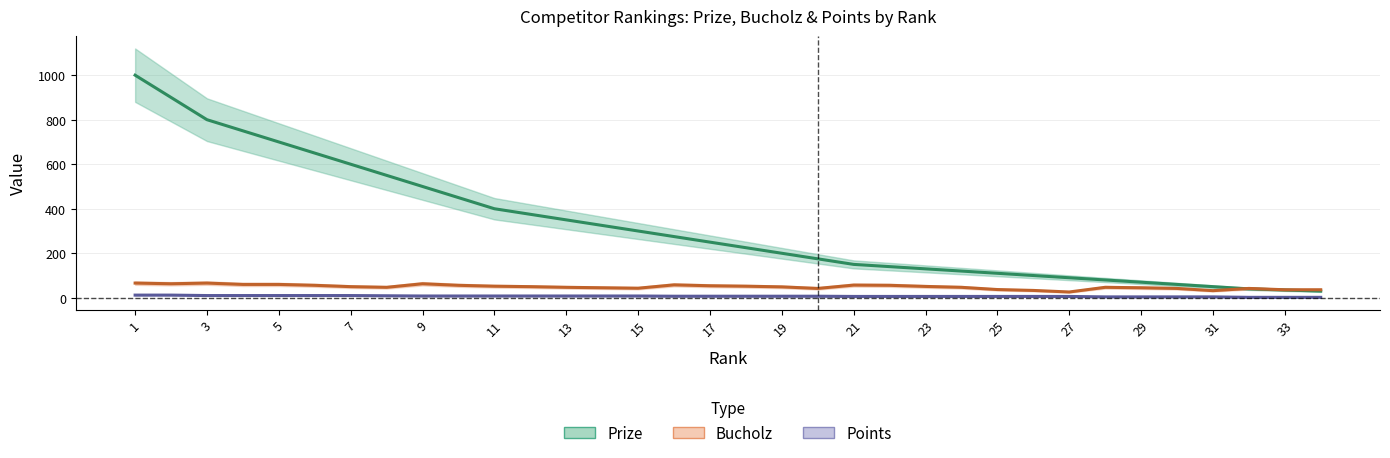

Is the value of Points at 7 greater than the value of Bucholz at 17?

No